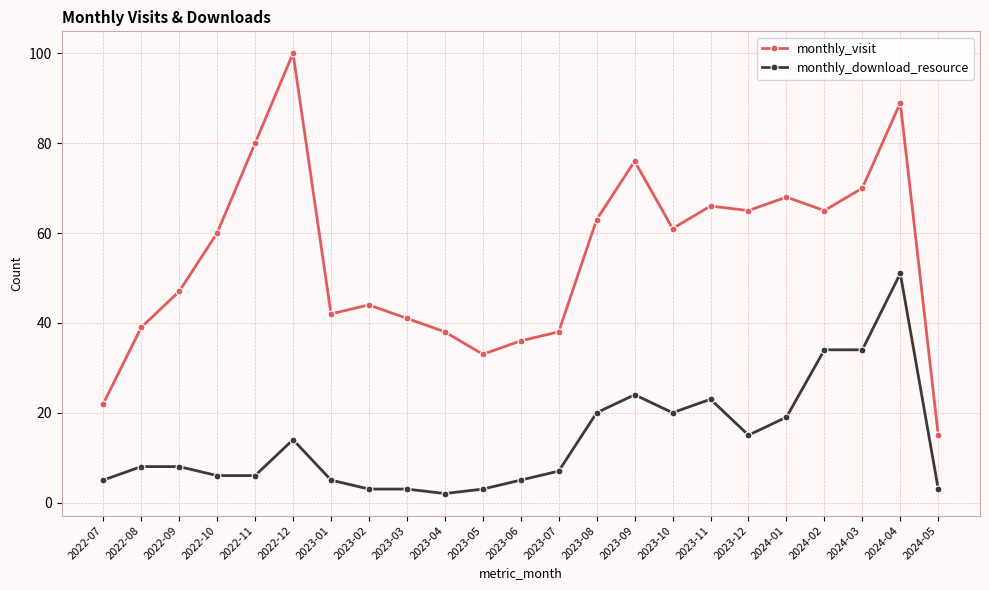

At which category does the chart reach its peak across all series?

2022-12